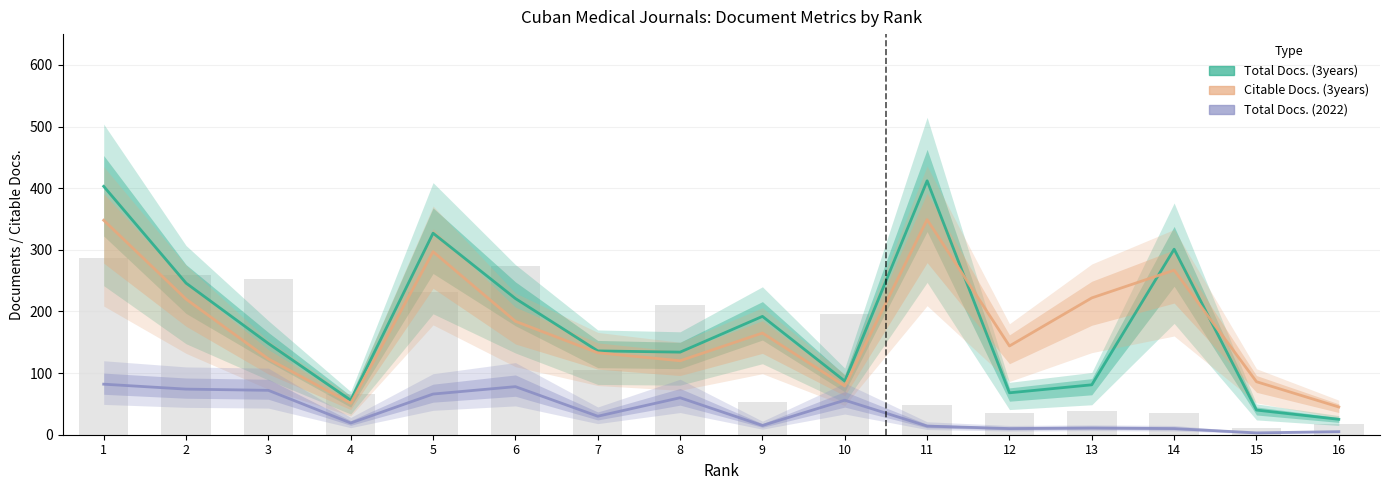

Reading left to right, what are all the values shown in this chart?

Total Docs. (3years): 403	246	148	56	327	221	136	134	192	87	412	68	81	301	40	25
Citable Docs. (3years): 348	220	123	51	297	184	133	120	165	79	349	144	222	267	86	45
Total Docs. (2022): 82	74	72	19	66	78	30	60	15	56	14	10	11	10	3	5